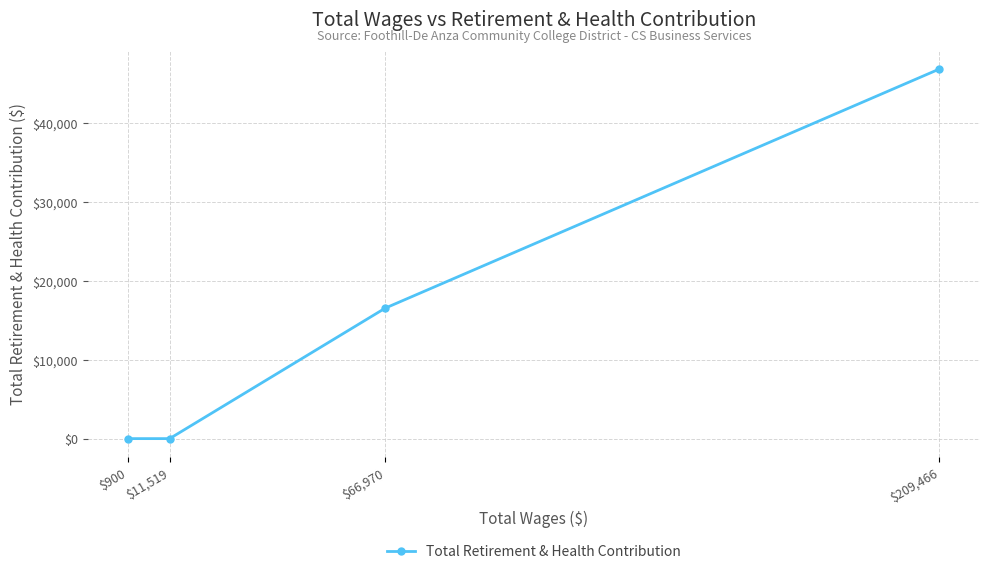

Reading left to right, transcribe all the data shown in this chart.

$900=0	$11,519=0	$66,970=16550	$209,466=46873